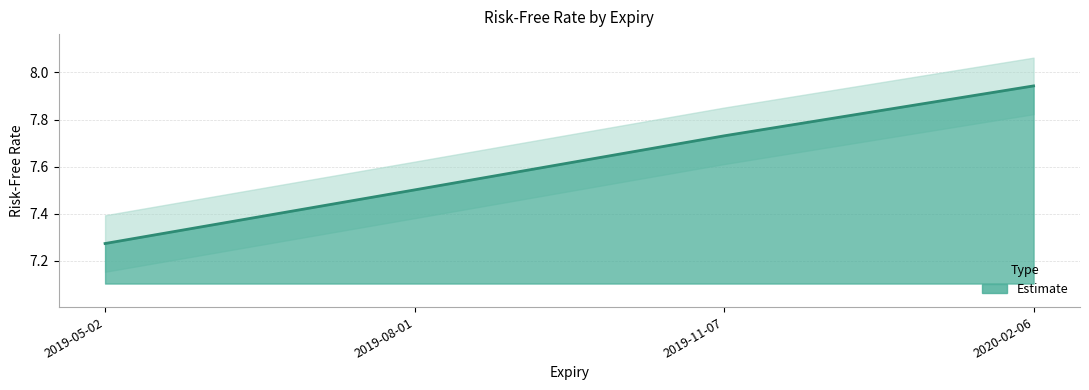

What is the greatest value displayed?

7.9